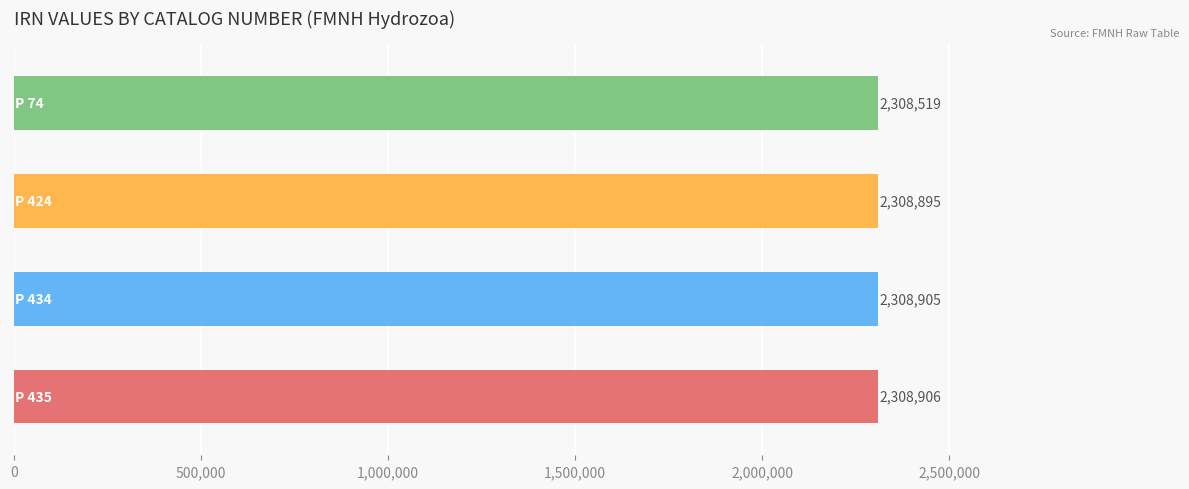

What is the smallest value displayed?

2308519